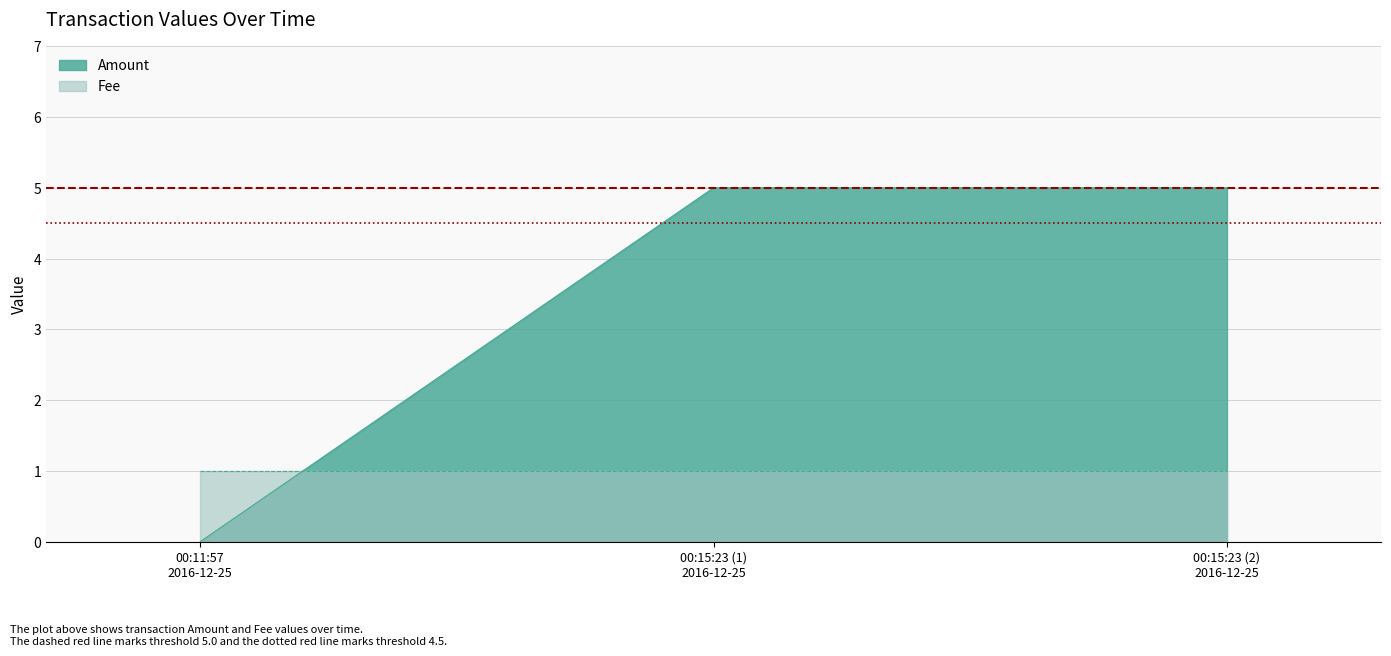

Count the number of data series in this chart.

2